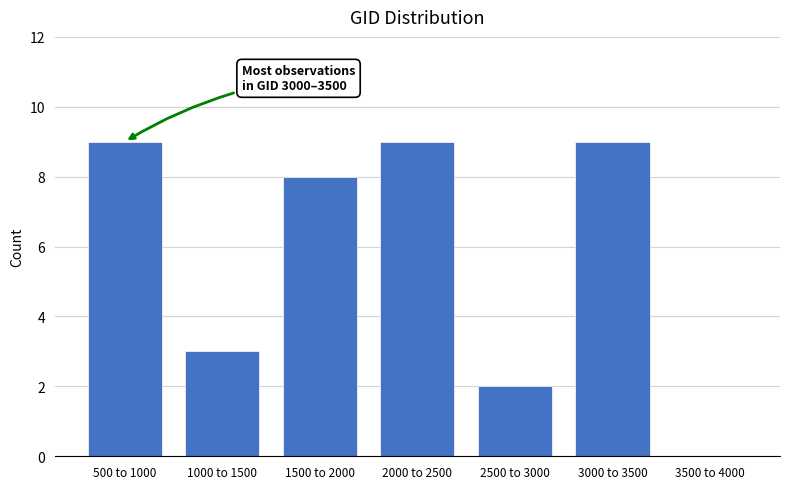

Reading left to right, list all the values displayed in this chart.

500 to 1000=9	1000 to 1500=3	1500 to 2000=8	2000 to 2500=9	2500 to 3000=2	3000 to 3500=9	3500 to 4000=0